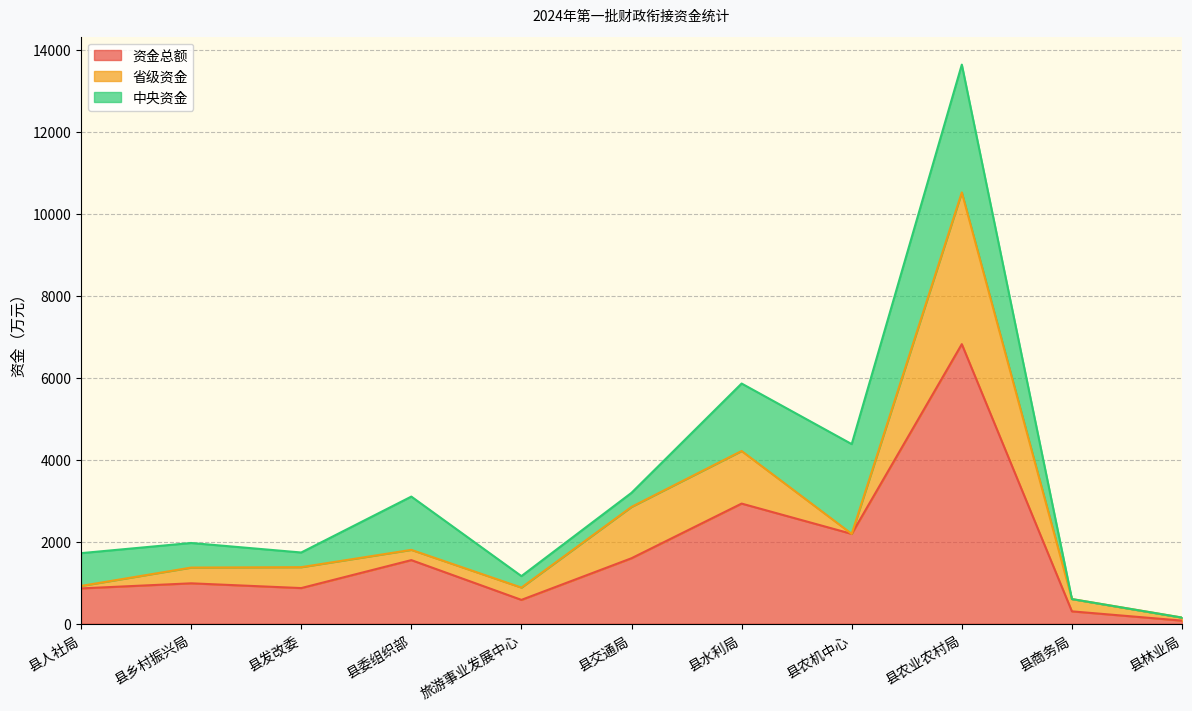

Which has a higher value, 县商务局 or 县交通局?

县交通局